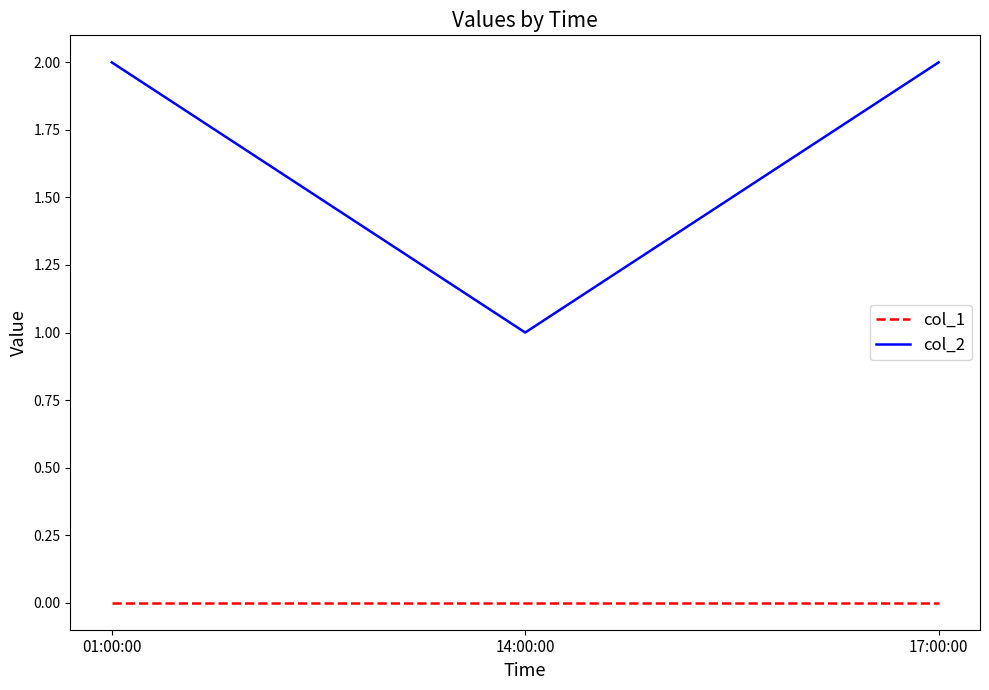

How many lines are shown in the chart?

2